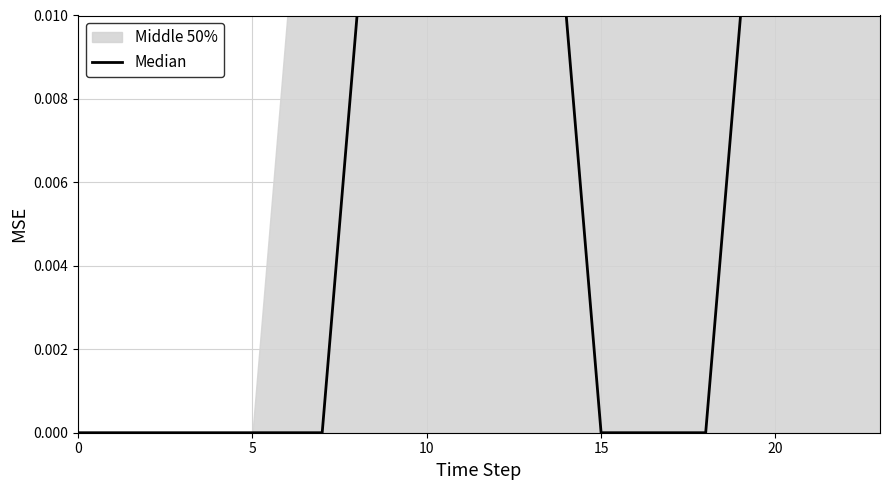

At which category does the chart reach its peak across all series?

8